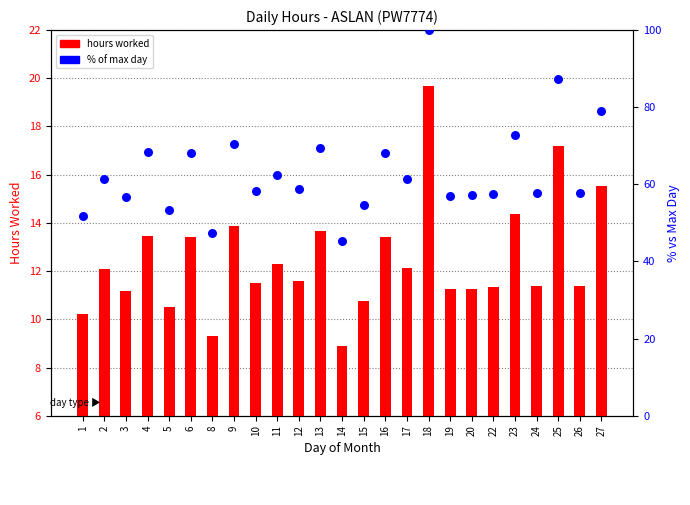

At how many categories does at least one series exceed 69?

6